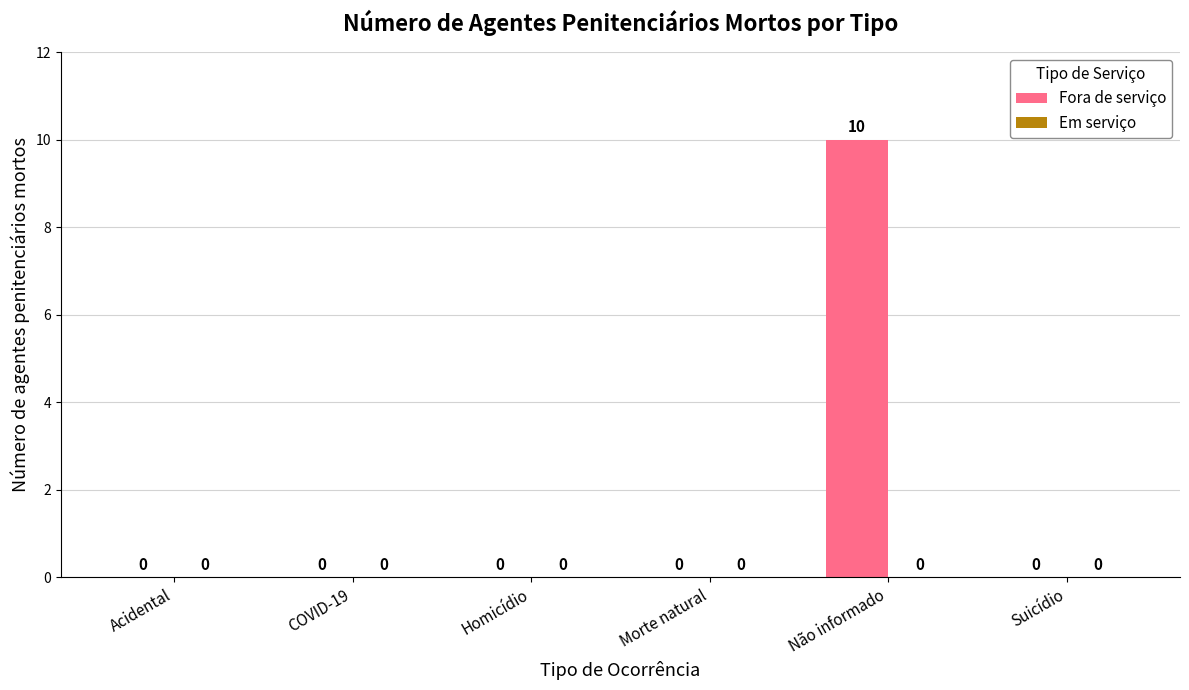

Which label corresponds to the largest value in the chart?

Não informado